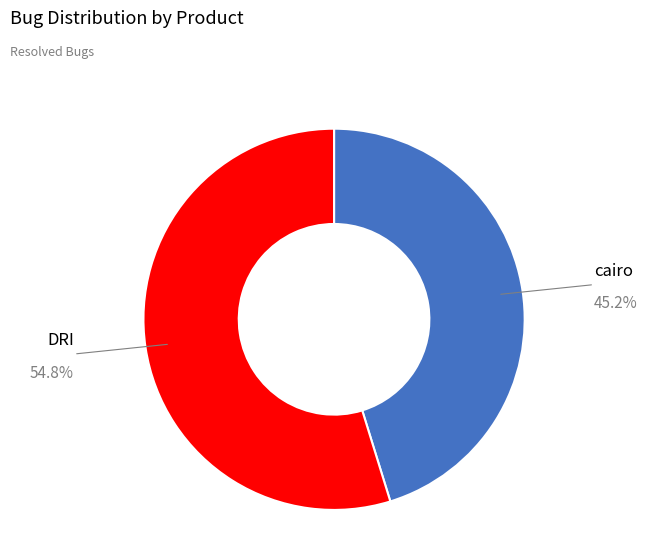

Rank the categories by value from highest to lowest.

DRI, cairo